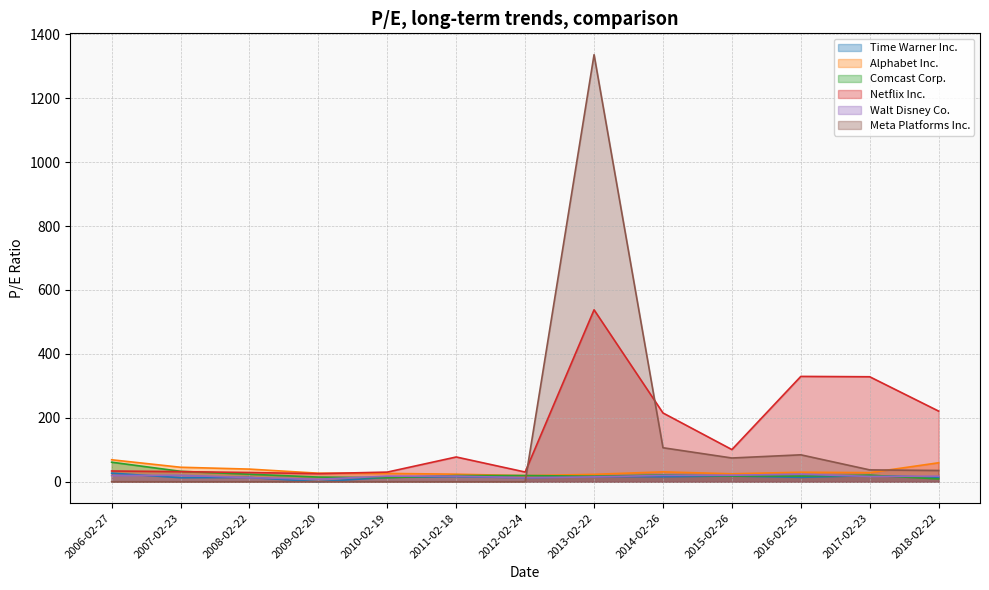

Is the value of Alphabet Inc. at 2011-02-18 greater than the value of Comcast Corp. at 2016-02-25?

Yes